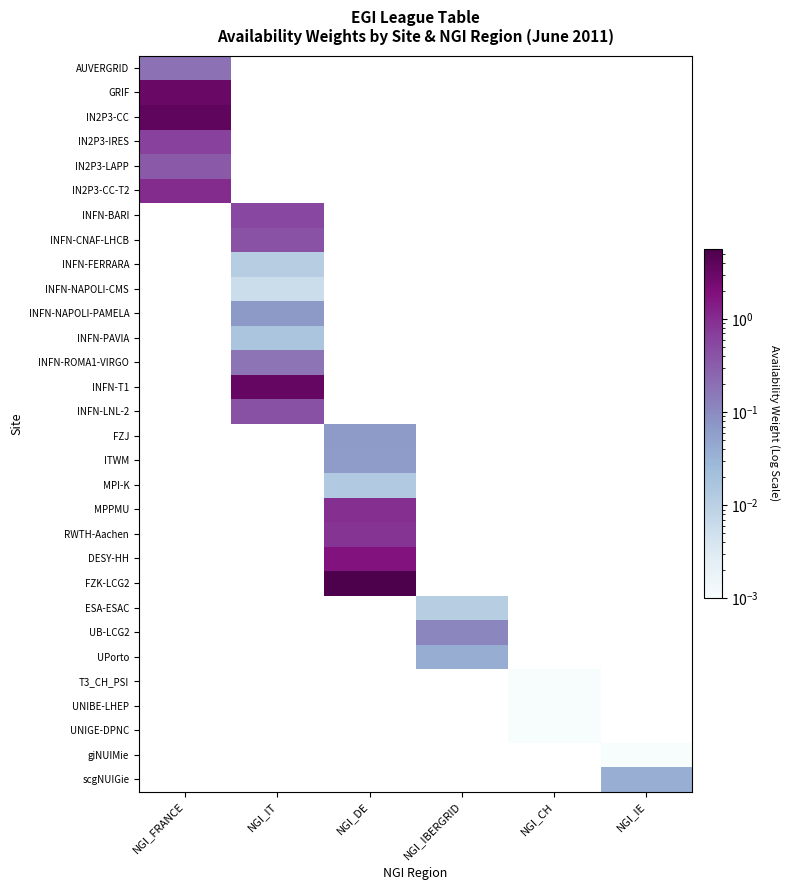

At NGI_IT, list the series in order from largest to smallest.

INFN-T1, INFN-BARI, INFN-LNL-2, INFN-CNAF-LHCB, INFN-ROMA1-VIRGO, INFN-NAPOLI-PAMELA, INFN-PAVIA, INFN-FERRARA, INFN-NAPOLI-CMS, AUVERGRID, GRIF, IN2P3-CC, IN2P3-IRES, IN2P3-LAPP, IN2P3-CC-T2, FZJ, ITWM, MPI-K, MPPMU, RWTH-Aachen, DESY-HH, FZK-LCG2, ESA-ESAC, UB-LCG2, UPorto, T3_CH_PSI, UNIBE-LHEP, UNIGE-DPNC, giNUIMie, scgNUIGie